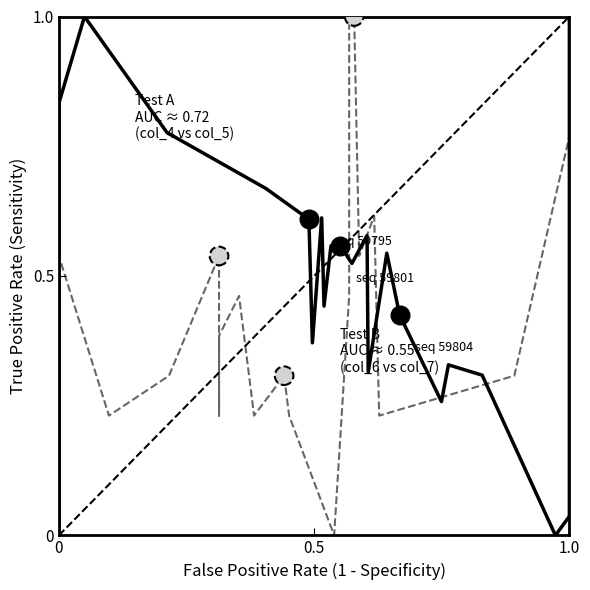

Is the value of Test B (col_6 vs col_7) at 8 greater than the value of Test A (col_4 vs col_5) at 10?

No